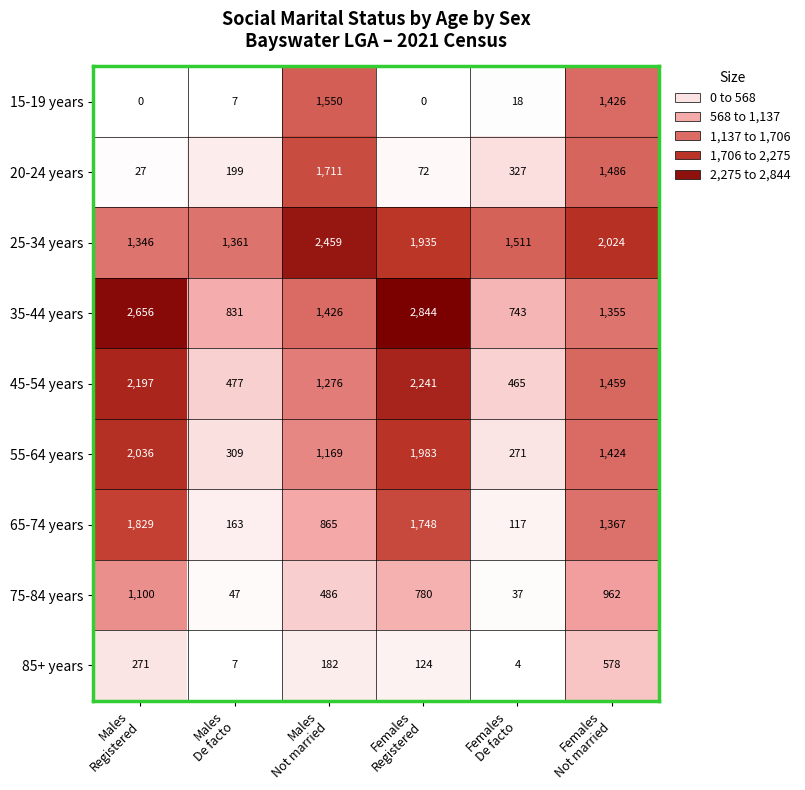

How many distinct data groups are displayed?

9